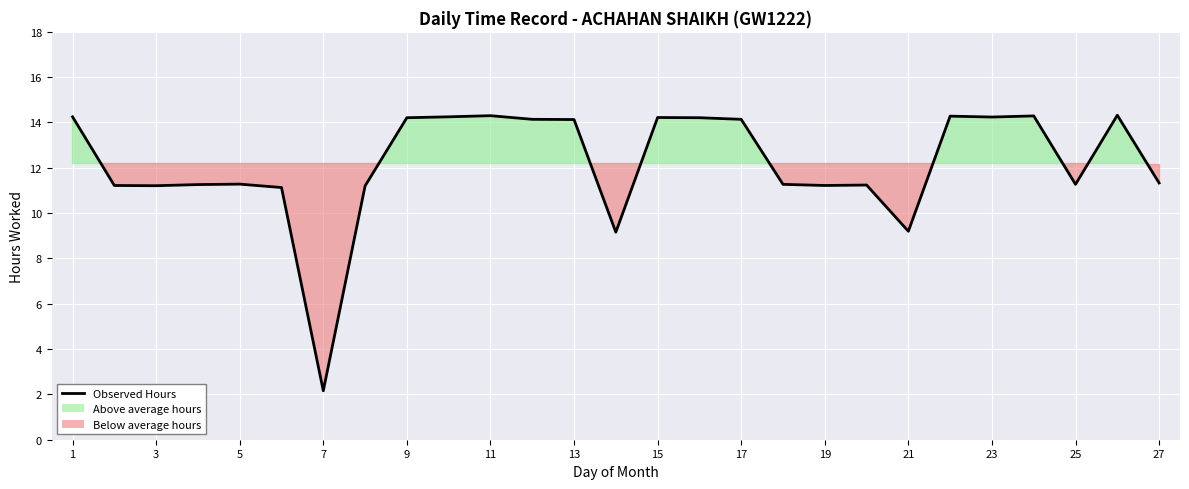

What is the maximum value shown in the chart?

14.3